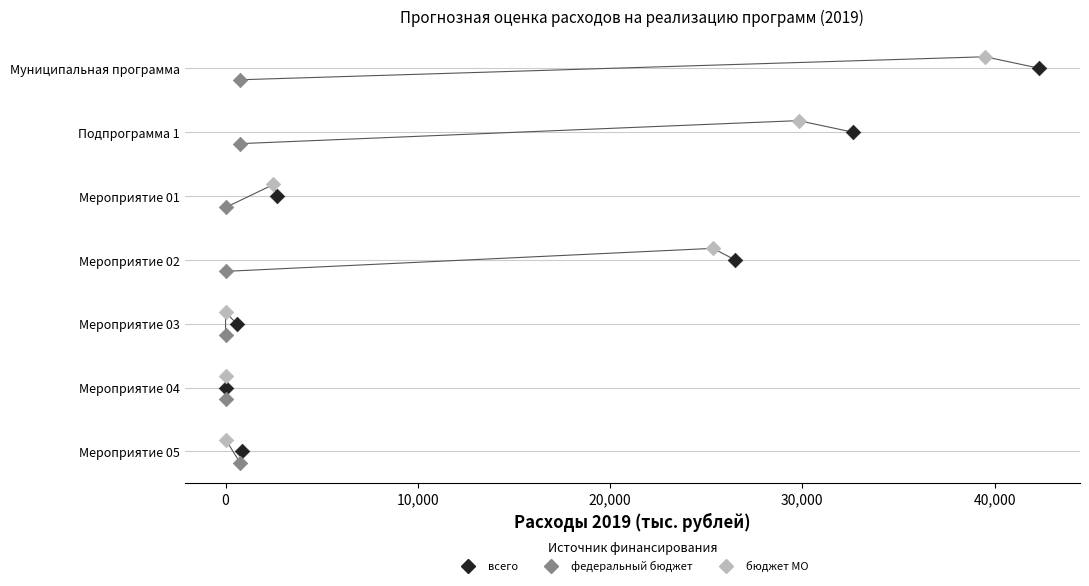

What are all the series names shown in the legend?

всего, федеральный бюджет, бюджет МО